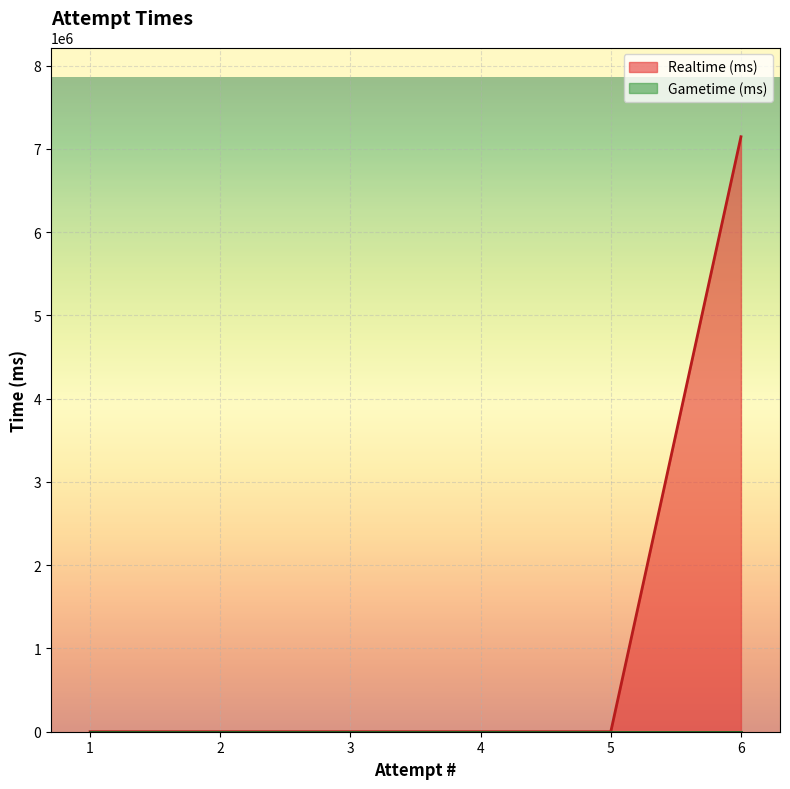

What is the sum of all Realtime (ms) values?

7145314